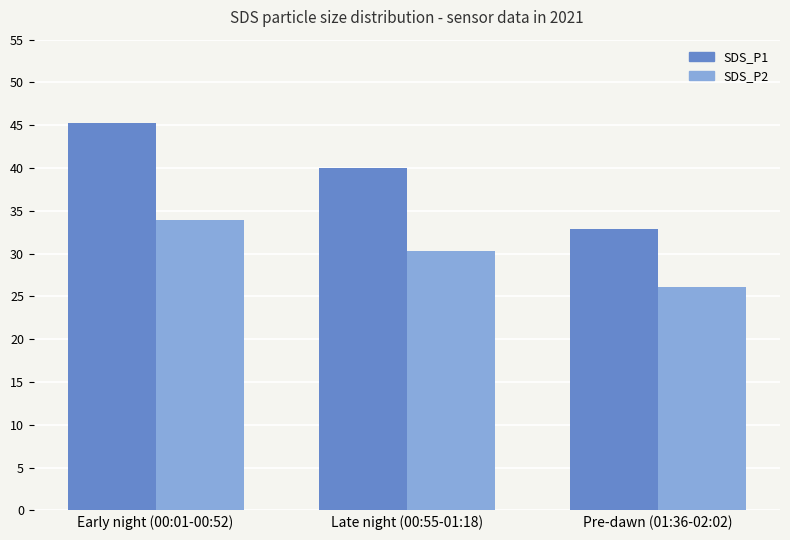

What is the sum of all SDS_P2 values?

90.3